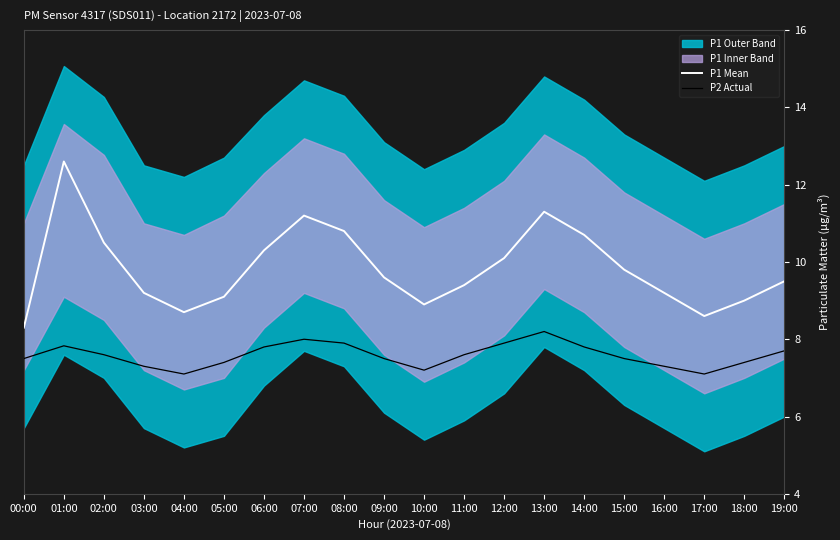

The P2 Actual series shows 2.3 at 02:00. True or false?

False